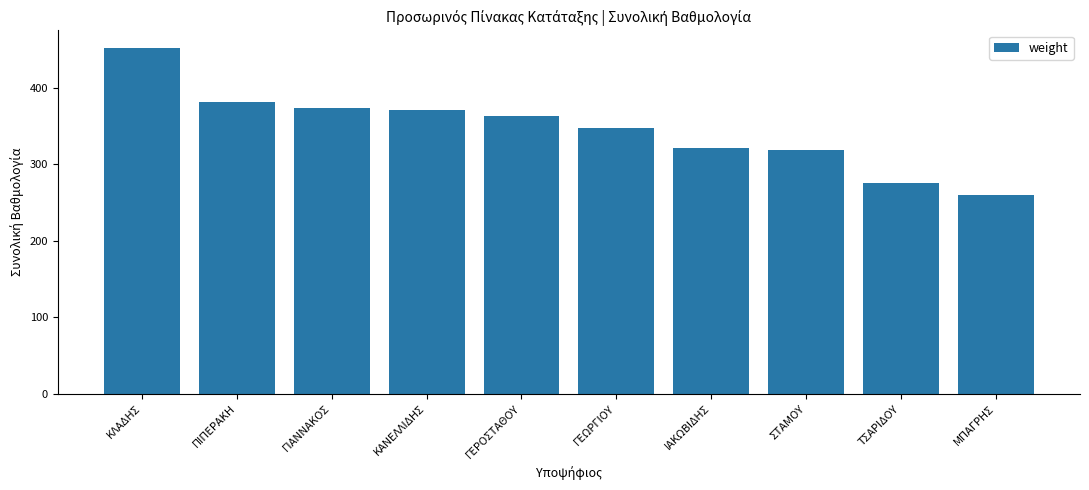

What is the average value?

346.2